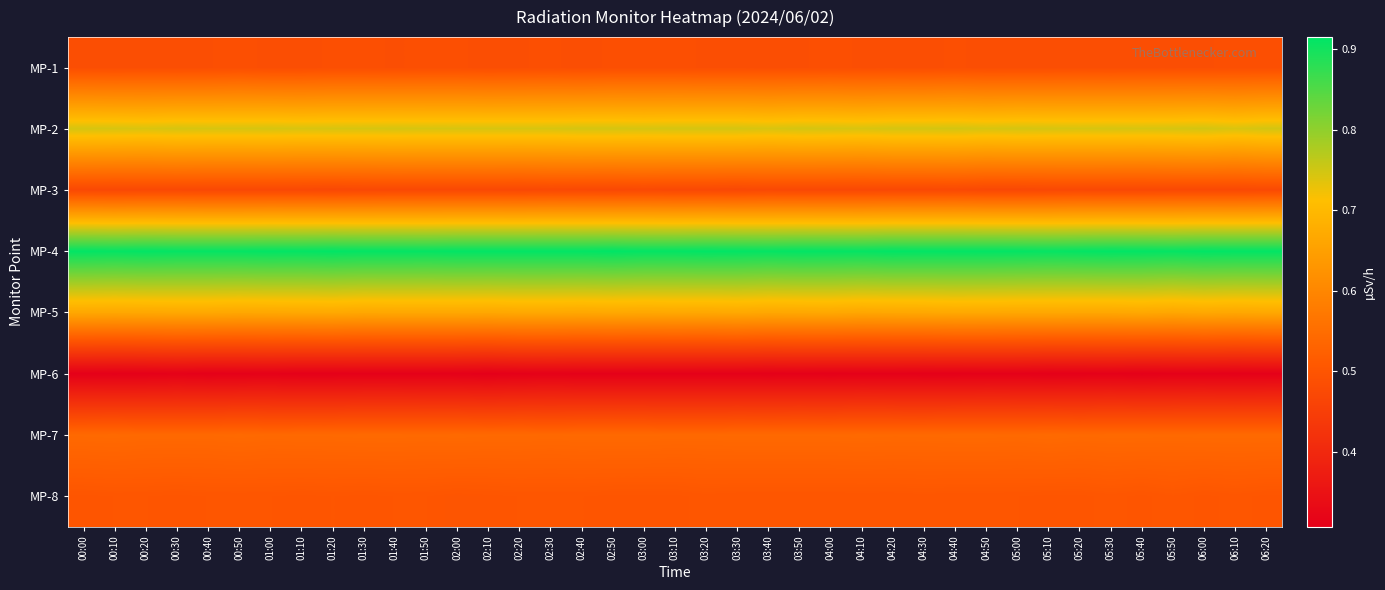

Reading left to right, what are all the values shown in this chart?

MP-1: 00:00=0.5	00:10=0.5	00:20=0.5	00:30=0.5	00:40=0.5	00:50=0.5	01:00=0.5	01:10=0.5	01:20=0.5	01:30=0.5	01:40=0.5	01:50=0.5	02:00=0.5	02:10=0.5	02:20=0.5	02:30=0.5	02:40=0.5	02:50=0.5	03:00=0.5	03:10=0.5	03:20=0.5	03:30=0.5	03:40=0.5	03:50=0.5	04:00=0.5	04:10=0.5	04:20=0.5	04:30=0.5	04:40=0.5	04:50=0.5	05:00=0.5	05:10=0.5	05:20=0.5	05:30=0.5	05:40=0.5	05:50=0.5	06:00=0.5	06:10=0.5	06:20=0.5
MP-2: 00:00=0.7	00:10=0.7	00:20=0.7	00:30=0.7	00:40=0.7	00:50=0.7	01:00=0.7	01:10=0.7	01:20=0.7	01:30=0.7	01:40=0.7	01:50=0.7	02:00=0.7	02:10=0.7	02:20=0.7	02:30=0.7	02:40=0.7	02:50=0.7	03:00=0.7	03:10=0.7	03:20=0.7	03:30=0.7	03:40=0.7	03:50=0.7	04:00=0.7	04:10=0.7	04:20=0.7	04:30=0.7	04:40=0.7	04:50=0.7	05:00=0.7	05:10=0.7	05:20=0.7	05:30=0.7	05:40=0.7	05:50=0.7	06:00=0.7	06:10=0.7	06:20=0.7
MP-3: 00:00=0.5	00:10=0.5	00:20=0.5	00:30=0.5	00:40=0.5	00:50=0.5	01:00=0.5	01:10=0.5	01:20=0.5	01:30=0.5	01:40=0.5	01:50=0.5	02:00=0.5	02:10=0.5	02:20=0.5	02:30=0.5	02:40=0.5	02:50=0.5	03:00=0.5	03:10=0.5	03:20=0.5	03:30=0.5	03:40=0.5	03:50=0.5	04:00=0.5	04:10=0.5	04:20=0.5	04:30=0.5	04:40=0.5	04:50=0.5	05:00=0.5	05:10=0.5	05:20=0.5	05:30=0.5	05:40=0.5	05:50=0.5	06:00=0.5	06:10=0.5	06:20=0.5
MP-4: 00:00=0.9	00:10=0.9	00:20=0.9	00:30=0.9	00:40=0.9	00:50=0.9	01:00=0.9	01:10=0.9	01:20=0.9	01:30=0.9	01:40=0.9	01:50=0.9	02:00=0.9	02:10=0.9	02:20=0.9	02:30=0.9	02:40=0.9	02:50=0.9	03:00=0.9	03:10=0.9	03:20=0.9	03:30=0.9	03:40=0.9	03:50=0.9	04:00=0.9	04:10=0.9	04:20=0.9	04:30=0.9	04:40=0.9	04:50=0.9	05:00=0.9	05:10=0.9	05:20=0.9	05:30=0.9	05:40=0.9	05:50=0.9	06:00=0.9	06:10=0.9	06:20=0.9
MP-5: 00:00=0.7	00:10=0.7	00:20=0.7	00:30=0.7	00:40=0.7	00:50=0.7	01:00=0.7	01:10=0.7	01:20=0.7	01:30=0.7	01:40=0.7	01:50=0.7	02:00=0.7	02:10=0.7	02:20=0.7	02:30=0.7	02:40=0.7	02:50=0.7	03:00=0.7	03:10=0.7	03:20=0.7	03:30=0.7	03:40=0.7	03:50=0.7	04:00=0.7	04:10=0.7	04:20=0.7	04:30=0.7	04:40=0.7	04:50=0.7	05:00=0.7	05:10=0.7	05:20=0.7	05:30=0.7	05:40=0.7	05:50=0.7	06:00=0.7	06:10=0.7	06:20=0.7
MP-6: 00:00=0.3	00:10=0.3	00:20=0.3	00:30=0.3	00:40=0.3	00:50=0.3	01:00=0.3	01:10=0.3	01:20=0.3	01:30=0.3	01:40=0.3	01:50=0.3	02:00=0.3	02:10=0.3	02:20=0.3	02:30=0.3	02:40=0.3	02:50=0.3	03:00=0.3	03:10=0.3	03:20=0.3	03:30=0.3	03:40=0.3	03:50=0.3	04:00=0.3	04:10=0.3	04:20=0.3	04:30=0.3	04:40=0.3	04:50=0.3	05:00=0.3	05:10=0.3	05:20=0.3	05:30=0.3	05:40=0.3	05:50=0.3	06:00=0.3	06:10=0.3	06:20=0.3
MP-7: 00:00=0.5	00:10=0.5	00:20=0.5	00:30=0.5	00:40=0.5	00:50=0.5	01:00=0.5	01:10=0.5	01:20=0.5	01:30=0.5	01:40=0.5	01:50=0.5	02:00=0.5	02:10=0.5	02:20=0.5	02:30=0.5	02:40=0.5	02:50=0.5	03:00=0.5	03:10=0.5	03:20=0.5	03:30=0.5	03:40=0.5	03:50=0.5	04:00=0.5	04:10=0.5	04:20=0.5	04:30=0.5	04:40=0.5	04:50=0.5	05:00=0.5	05:10=0.5	05:20=0.5	05:30=0.5	05:40=0.5	05:50=0.5	06:00=0.5	06:10=0.5	06:20=0.5
MP-8: 00:00=0.5	00:10=0.5	00:20=0.5	00:30=0.5	00:40=0.5	00:50=0.5	01:00=0.5	01:10=0.5	01:20=0.5	01:30=0.5	01:40=0.5	01:50=0.5	02:00=0.5	02:10=0.5	02:20=0.5	02:30=0.5	02:40=0.5	02:50=0.5	03:00=0.5	03:10=0.5	03:20=0.5	03:30=0.5	03:40=0.5	03:50=0.5	04:00=0.5	04:10=0.5	04:20=0.5	04:30=0.5	04:40=0.5	04:50=0.5	05:00=0.5	05:10=0.5	05:20=0.5	05:30=0.5	05:40=0.5	05:50=0.5	06:00=0.5	06:10=0.5	06:20=0.5